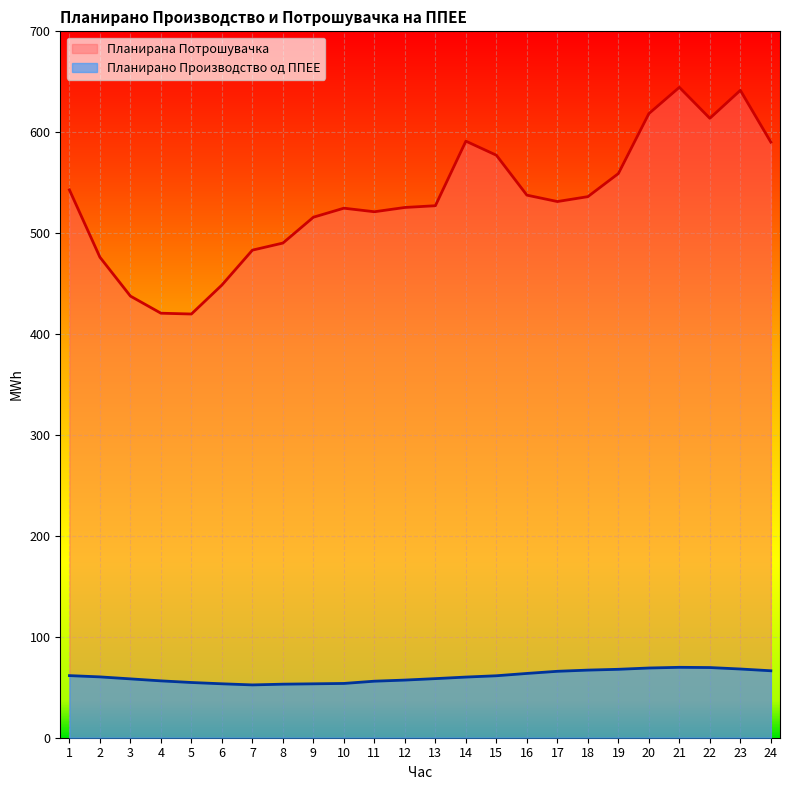

In Планирана Потрошувачка, how many points are higher than both neighbors (excluding endpoints)?

4